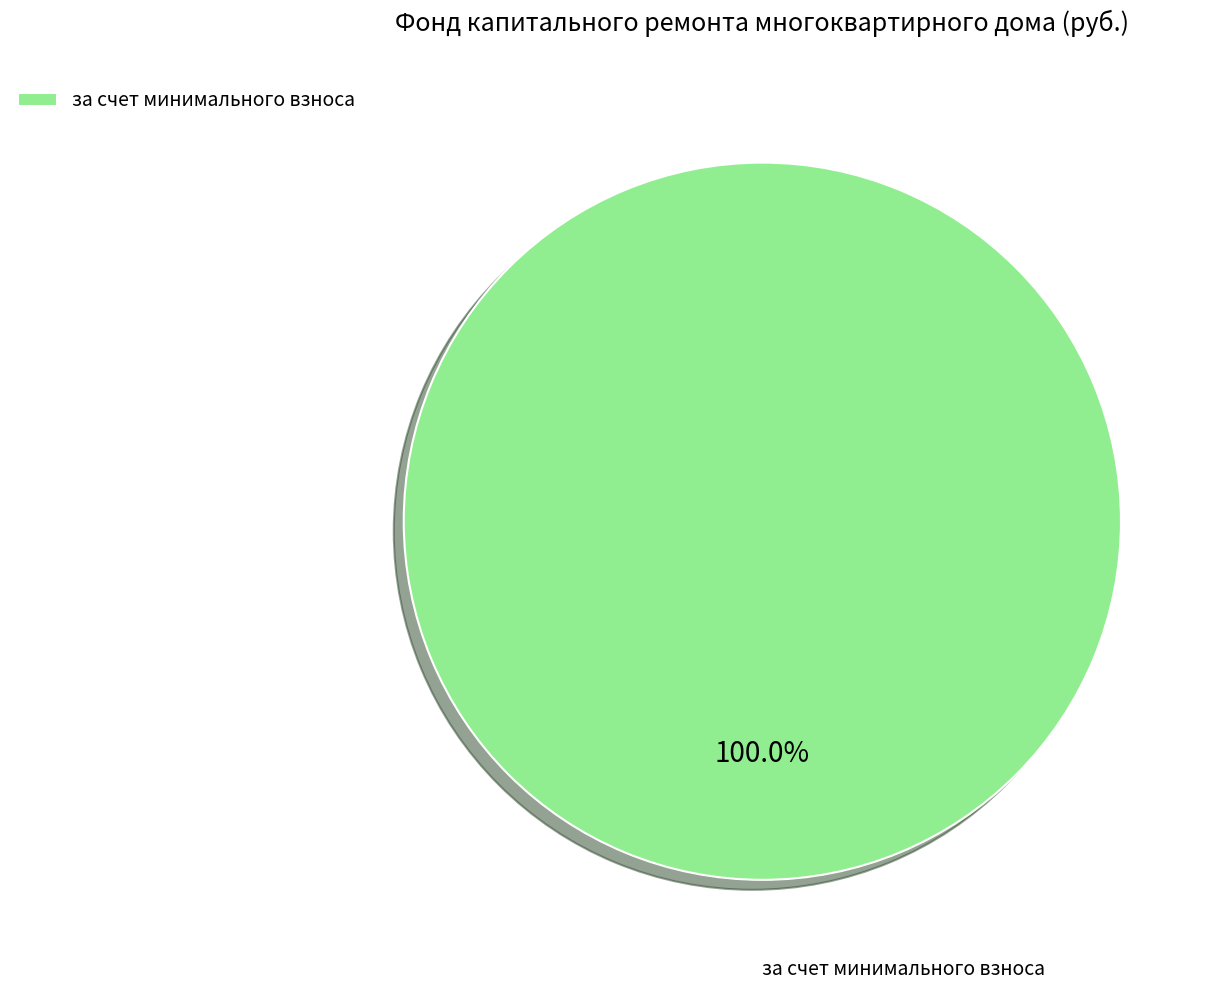

Does за счет минимального взноса represent more than half of the total?

Yes